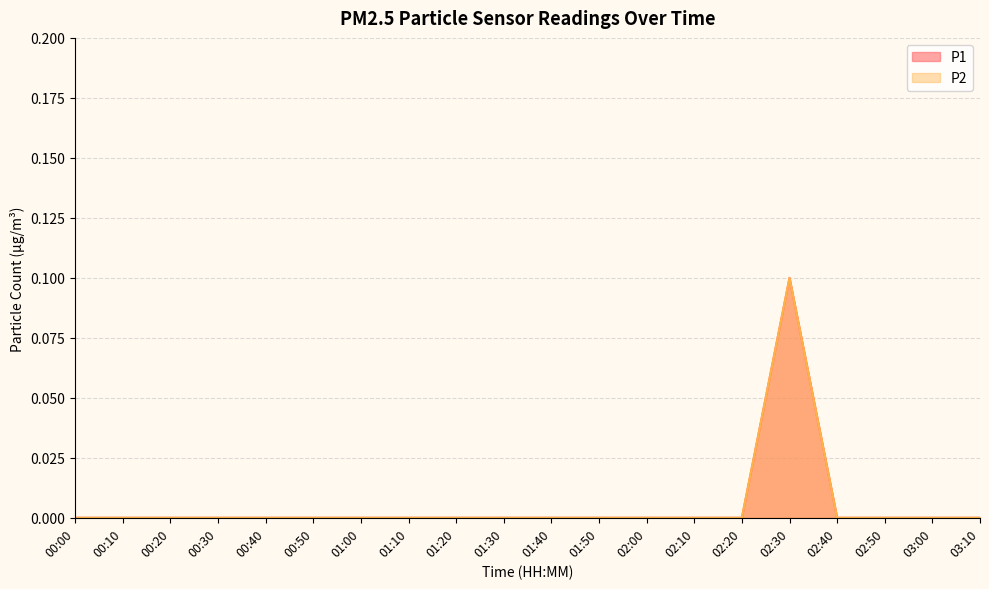

True or false: P1 and P2 intersect in this chart.

False